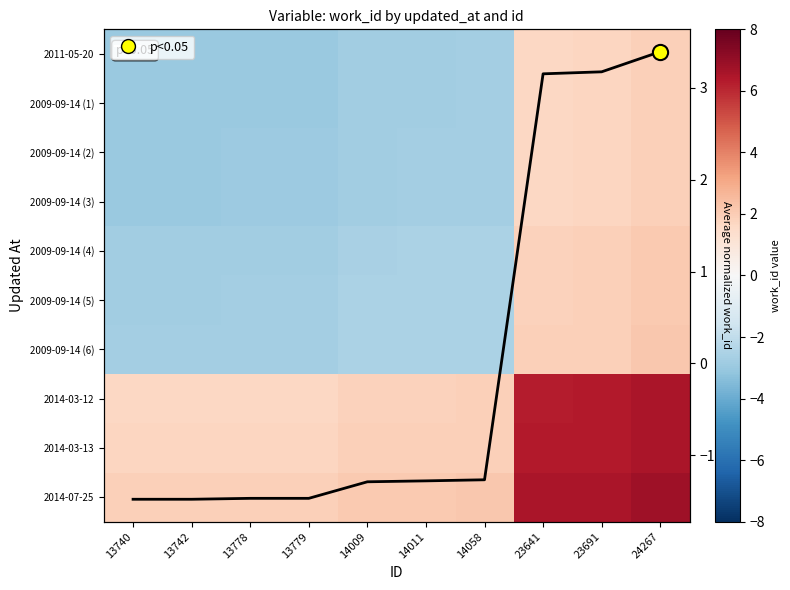

What is the difference between the 2014-03-13 values at 13779 and 14058?

0.2